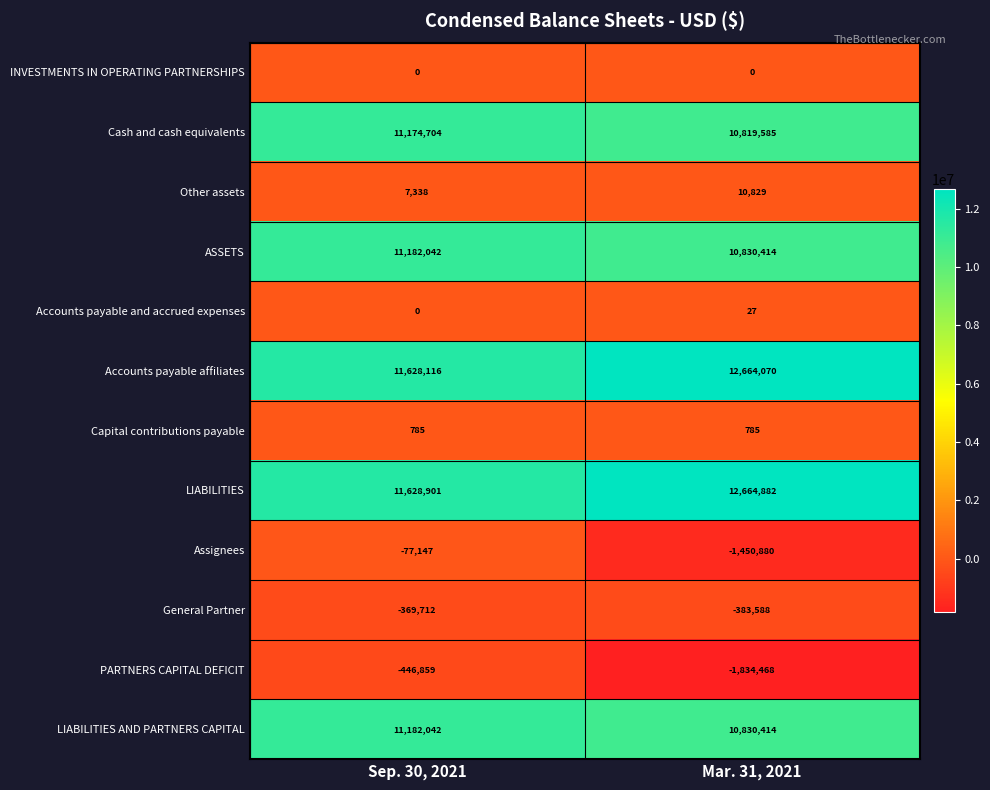

What is the minimum value shown in the chart?

-1834468